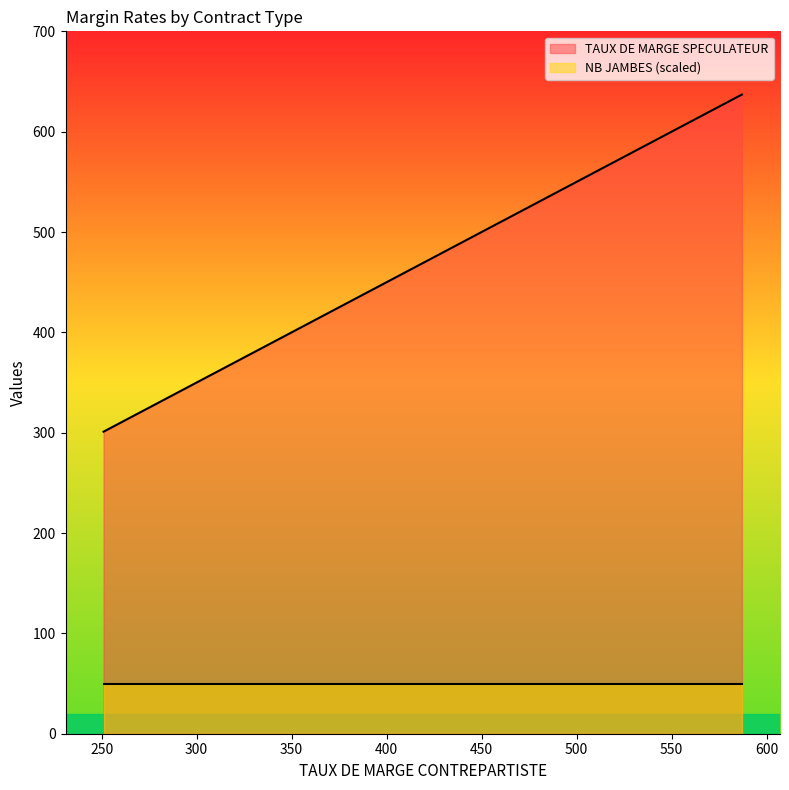

List the series in order of their peak value, highest first.

TAUX DE MARGE SPECULATEUR, NB JAMBES